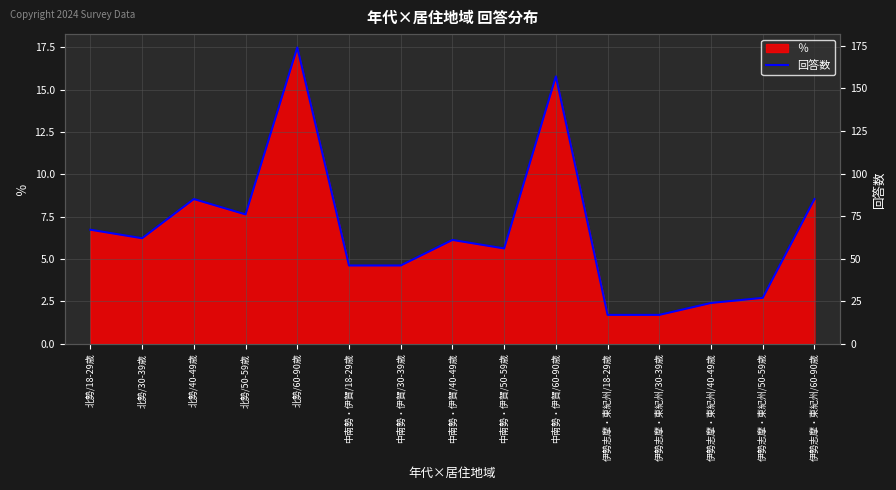

What is the value of the 8th point from the left?

61